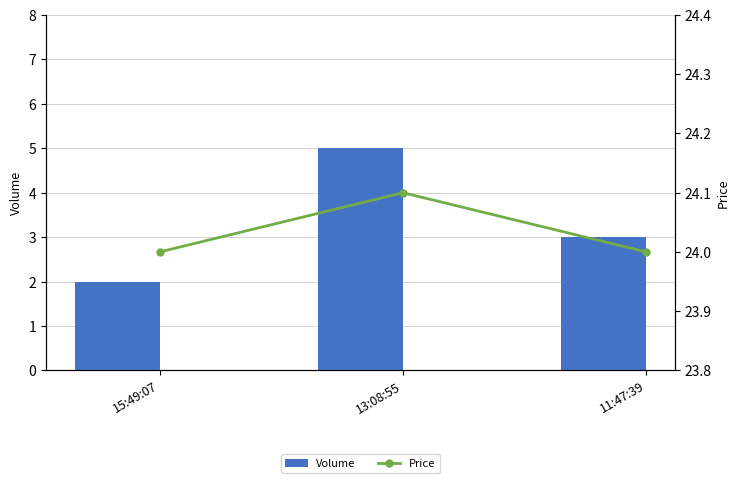

Reading left to right, transcribe all the data shown in this chart.

Volume: 2.0	5.0	3.0
Price: 24.0	24.1	24.0